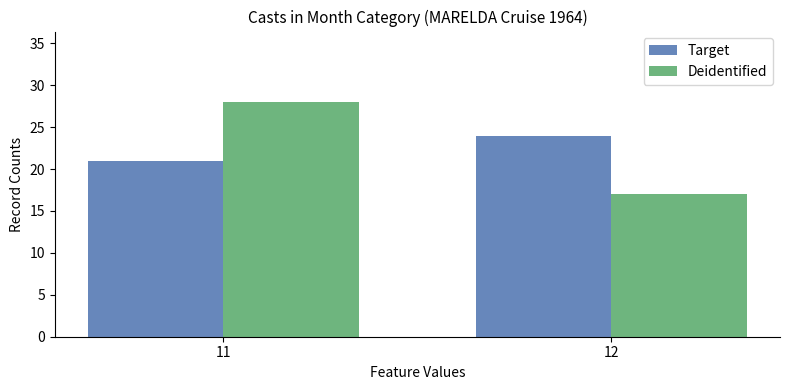

Rank the categories by Target value from highest to lowest.

12, 11